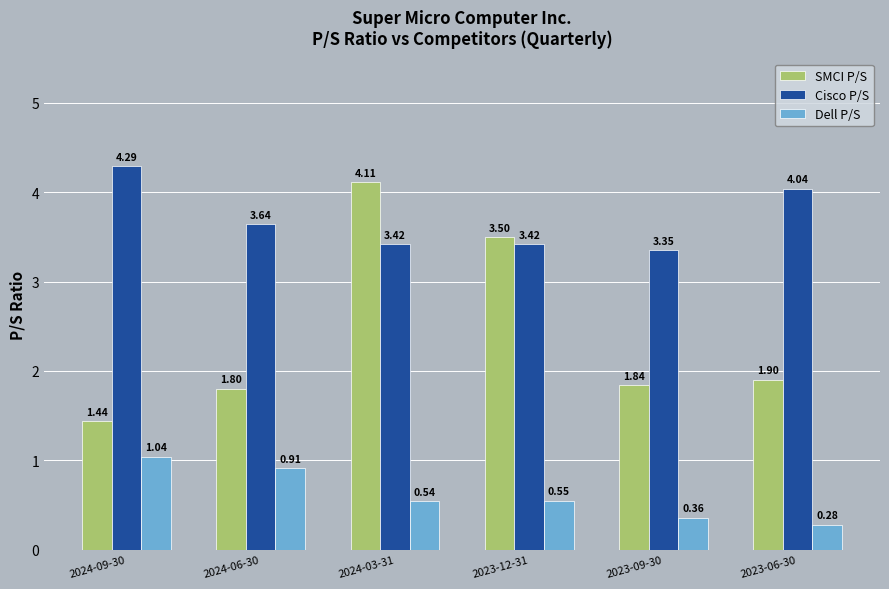

What is the sum of the Cisco P/S values at 2024-06-30 and 2023-12-31?

7.1